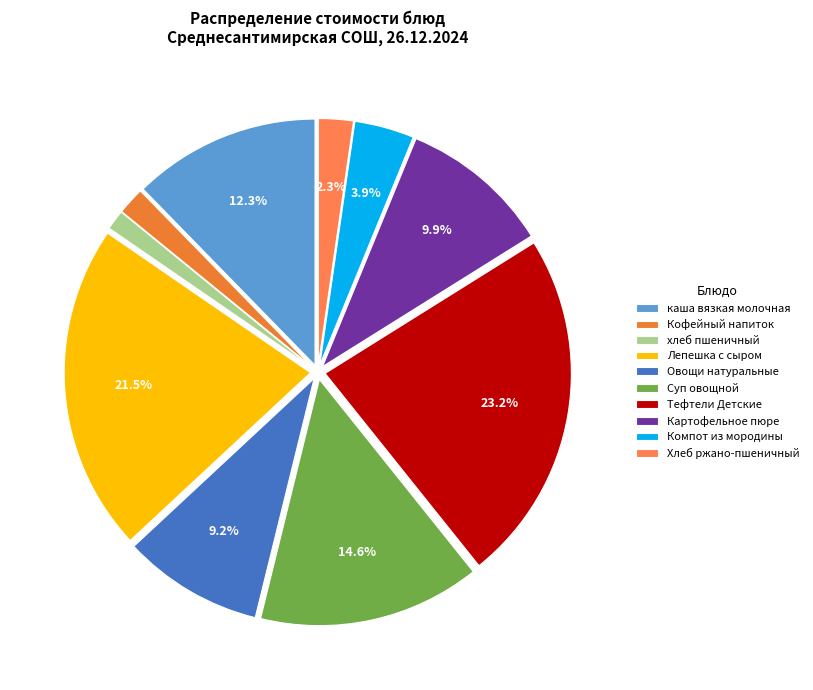

Is Картофельное пюре the majority of the pie?

No